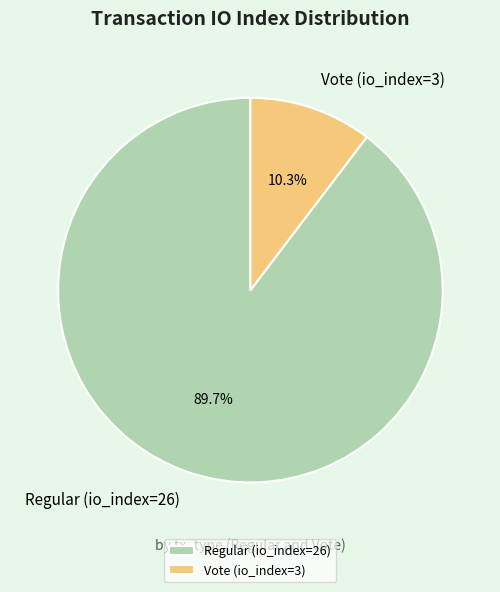

Between Regular (io_index=26) and Vote (io_index=3), which is larger?

Regular (io_index=26)